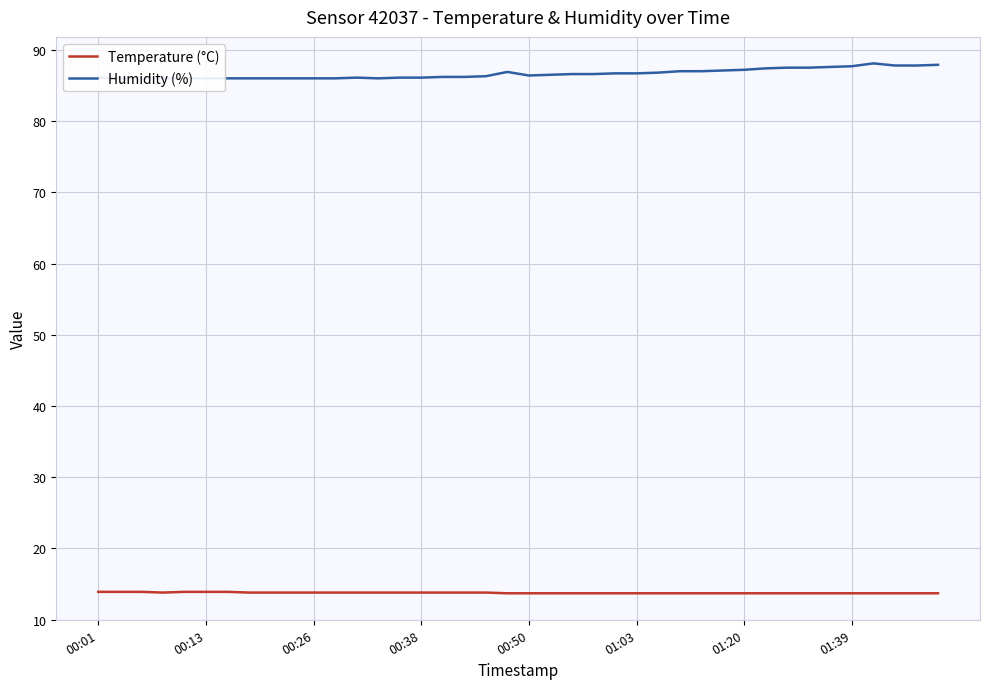

What is the sum of all Humidity (%) values?

3465.9